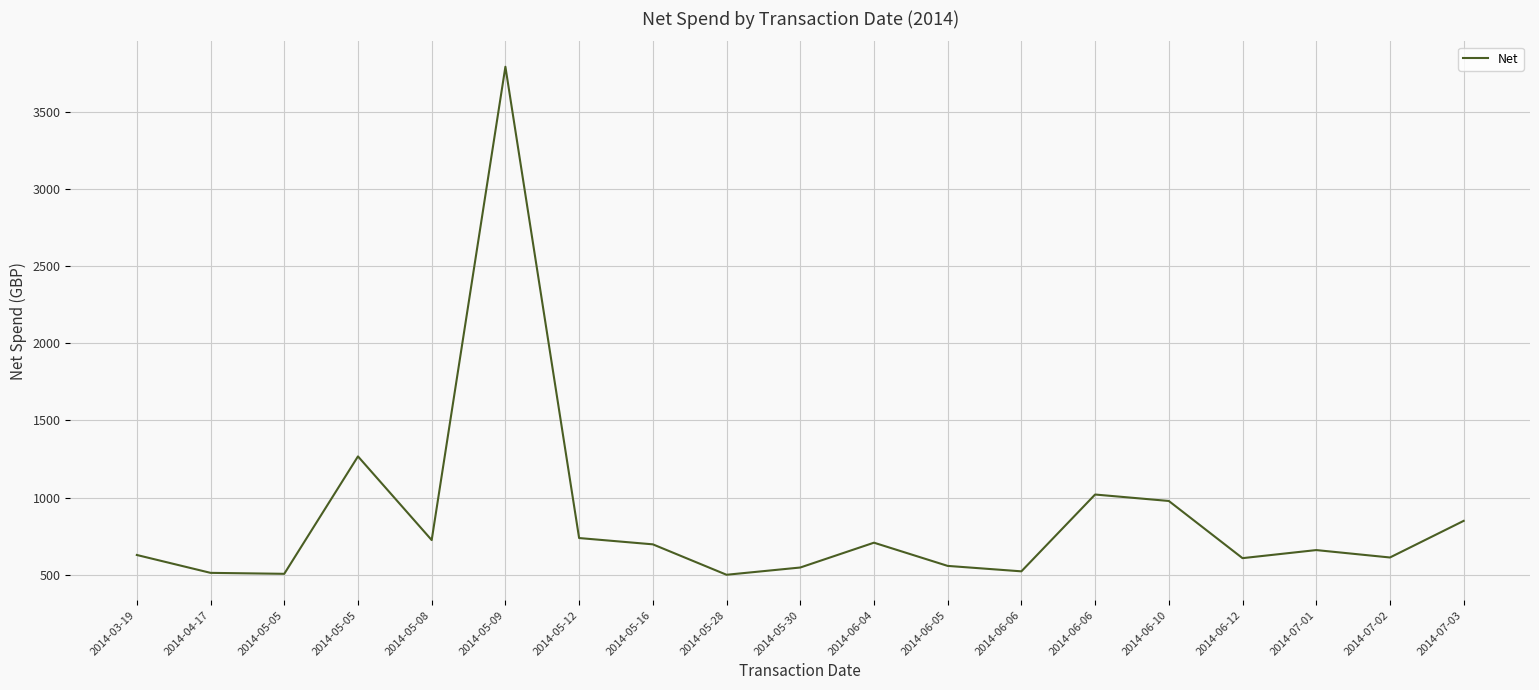

True or false: the data shows 107.8 at 2014-05-28.

False